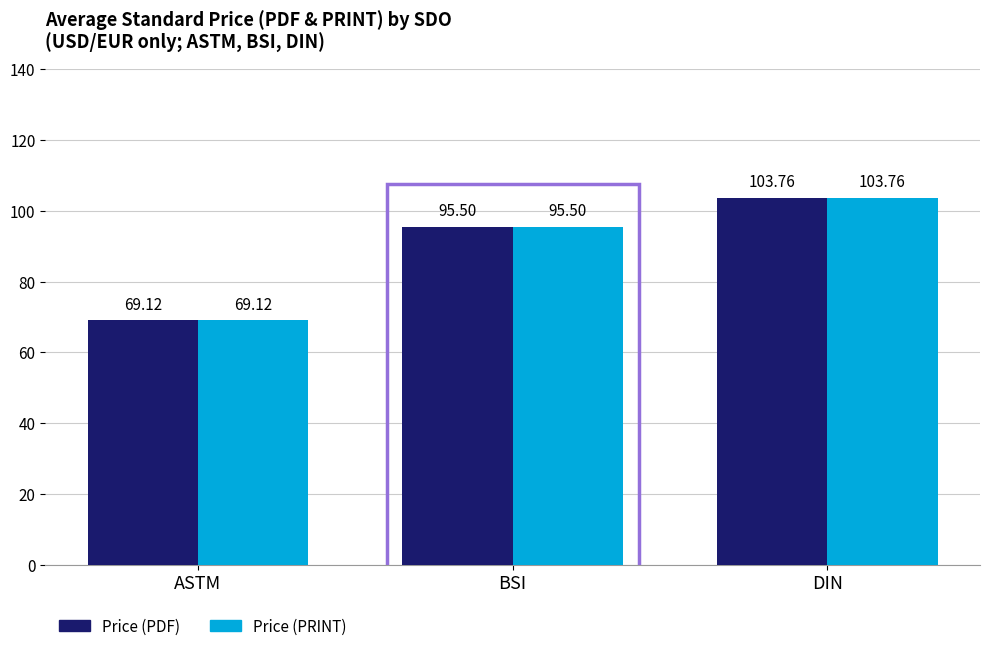

At which category is the sum across all series the highest?

DIN